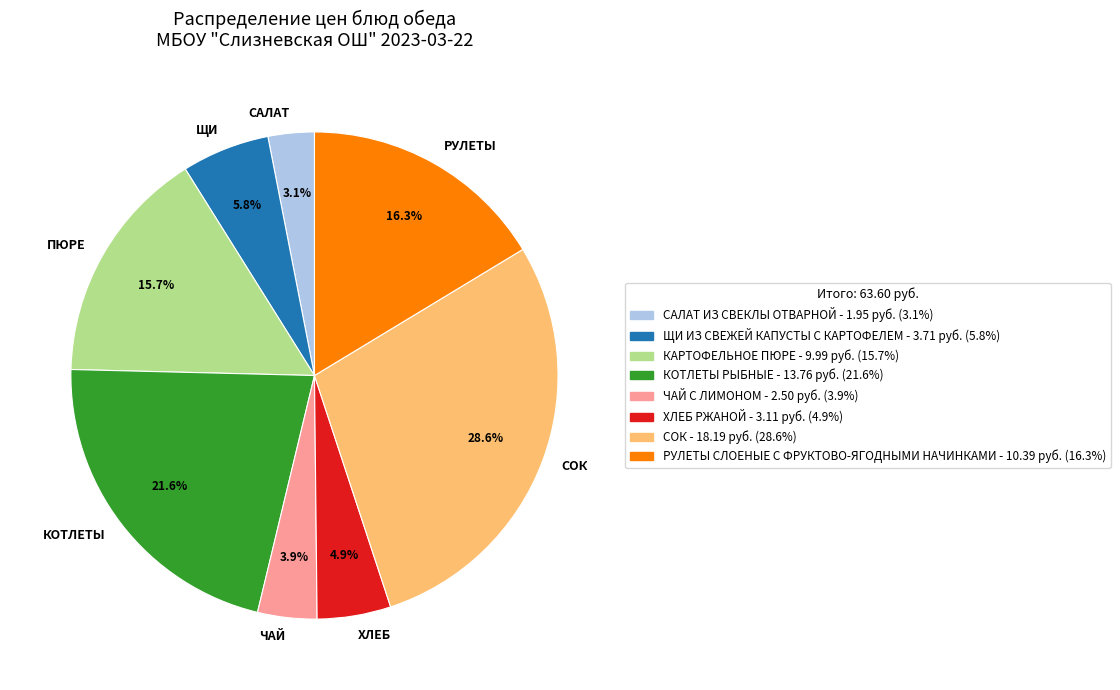

Which has a higher value, СОК or САЛАТ?

СОК